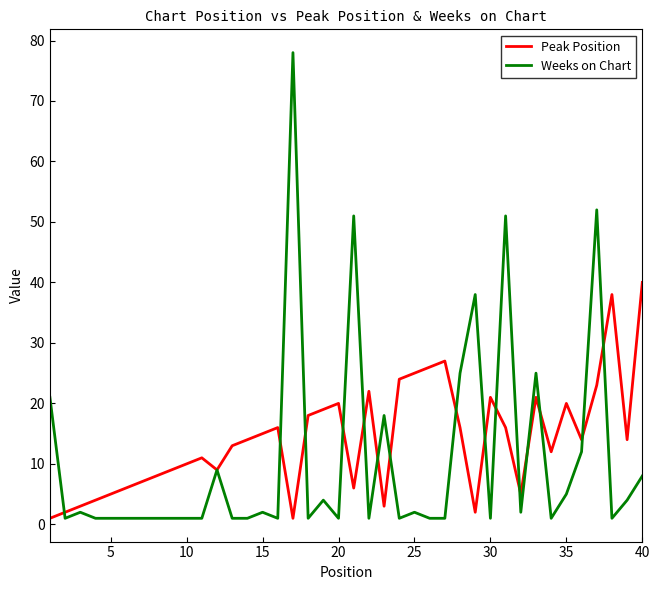

Which series has the largest total across all categories?

Peak Position